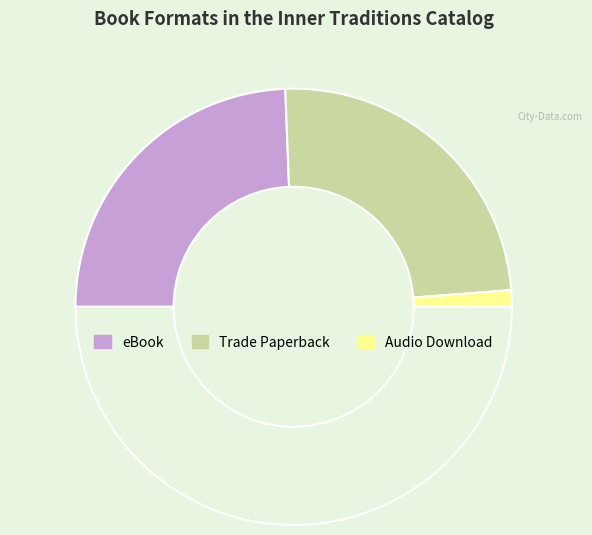

How many segments does this pie chart have?

4